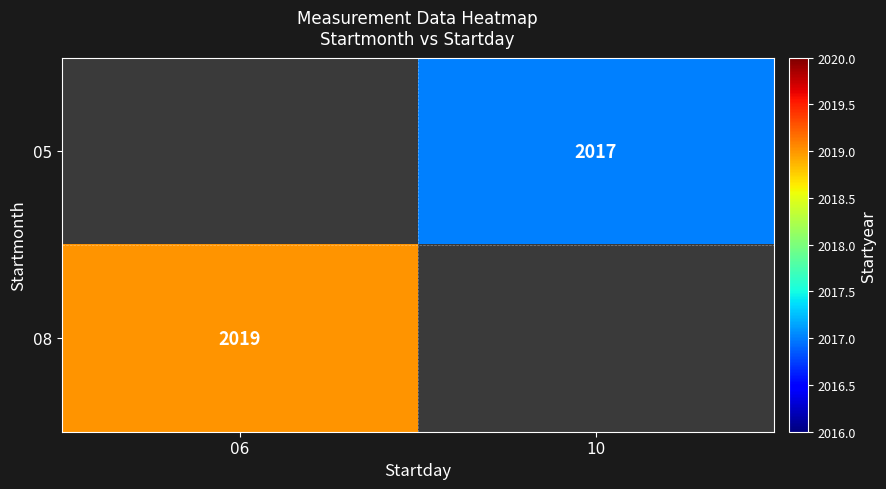

Which has a higher value, 10 or 06?

06